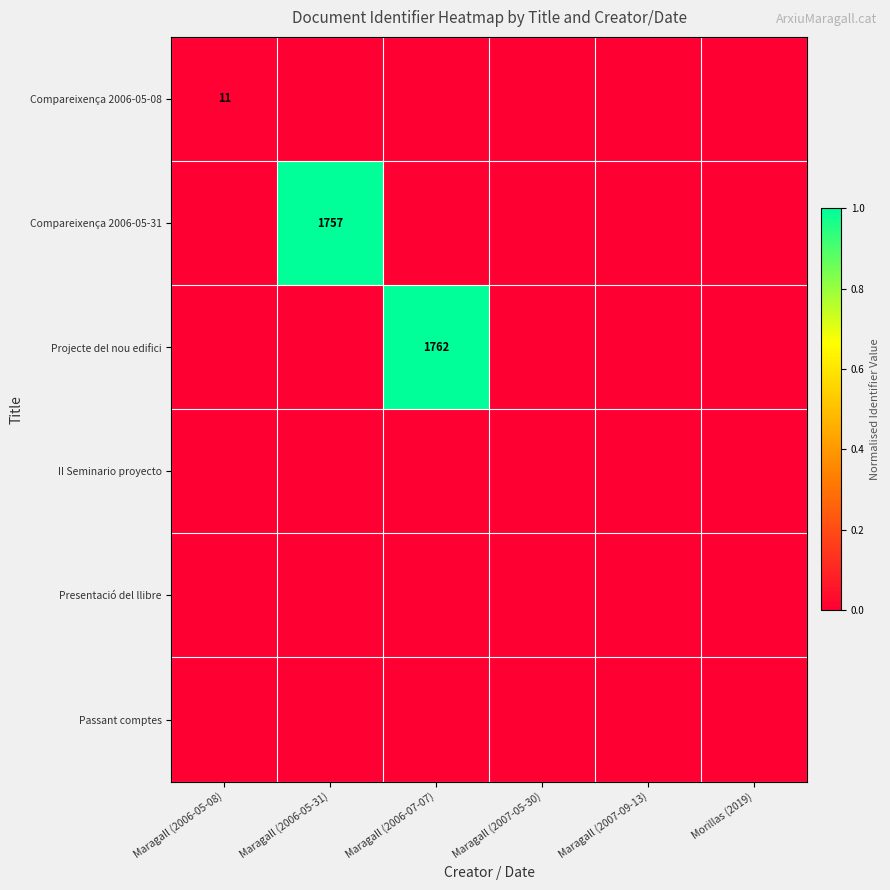

At how many categories does at least one series exceed 0?

3